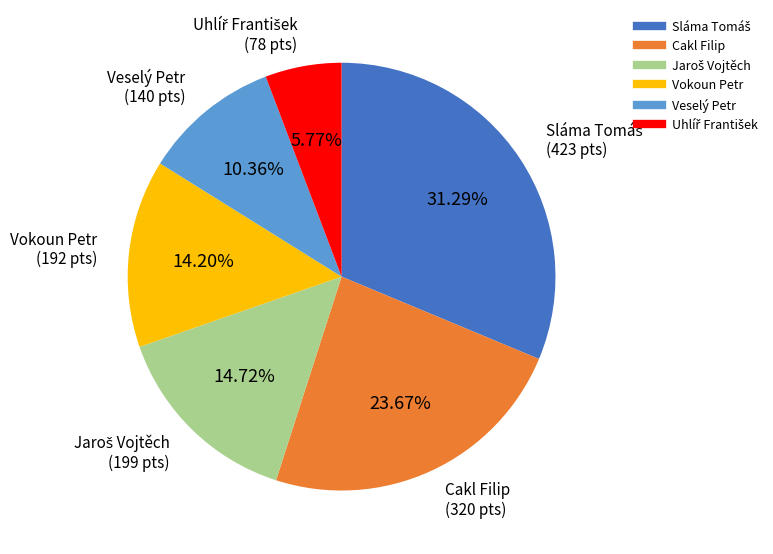

Which has a higher value, Vokoun Petr or Cakl Filip?

Cakl Filip